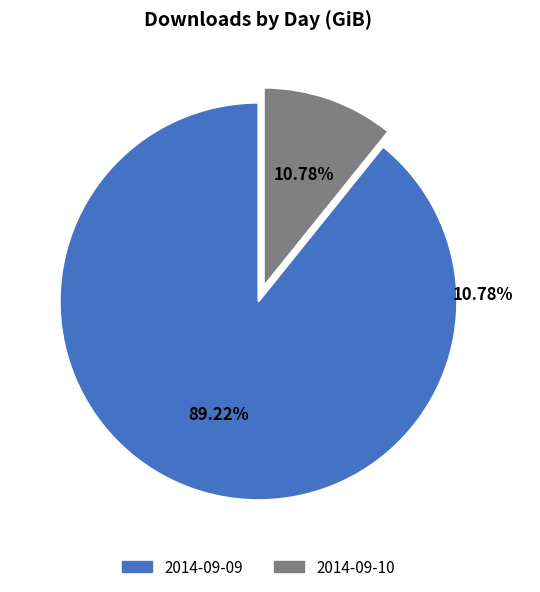

How many slices are in this pie chart?

2